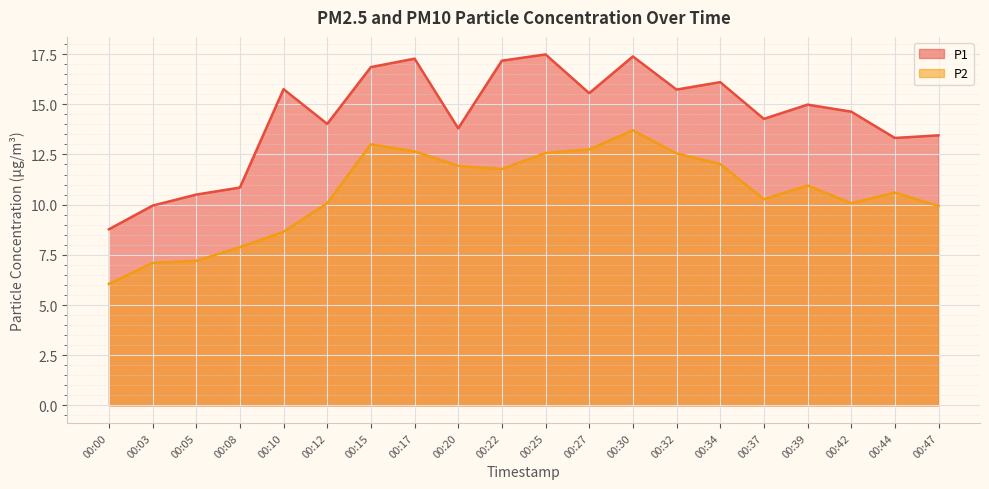

Rank the series by their maximum value, from highest to lowest.

P1, P2